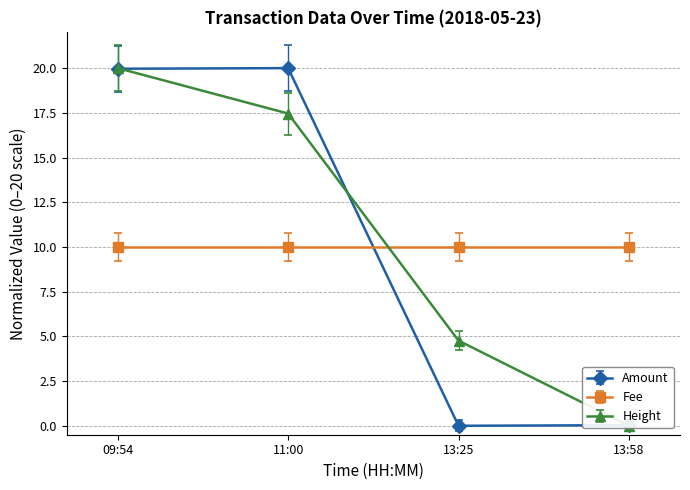

At which label is Amount closest to 10?

13:58